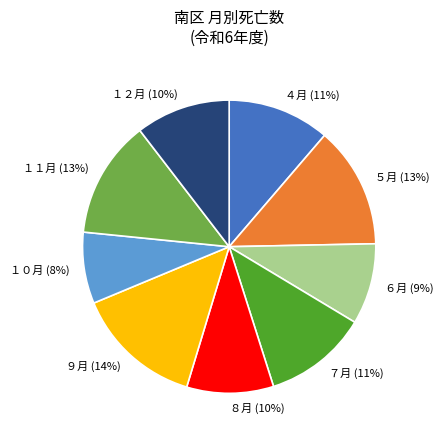

Which category has the smallest portion of the pie?

１０月